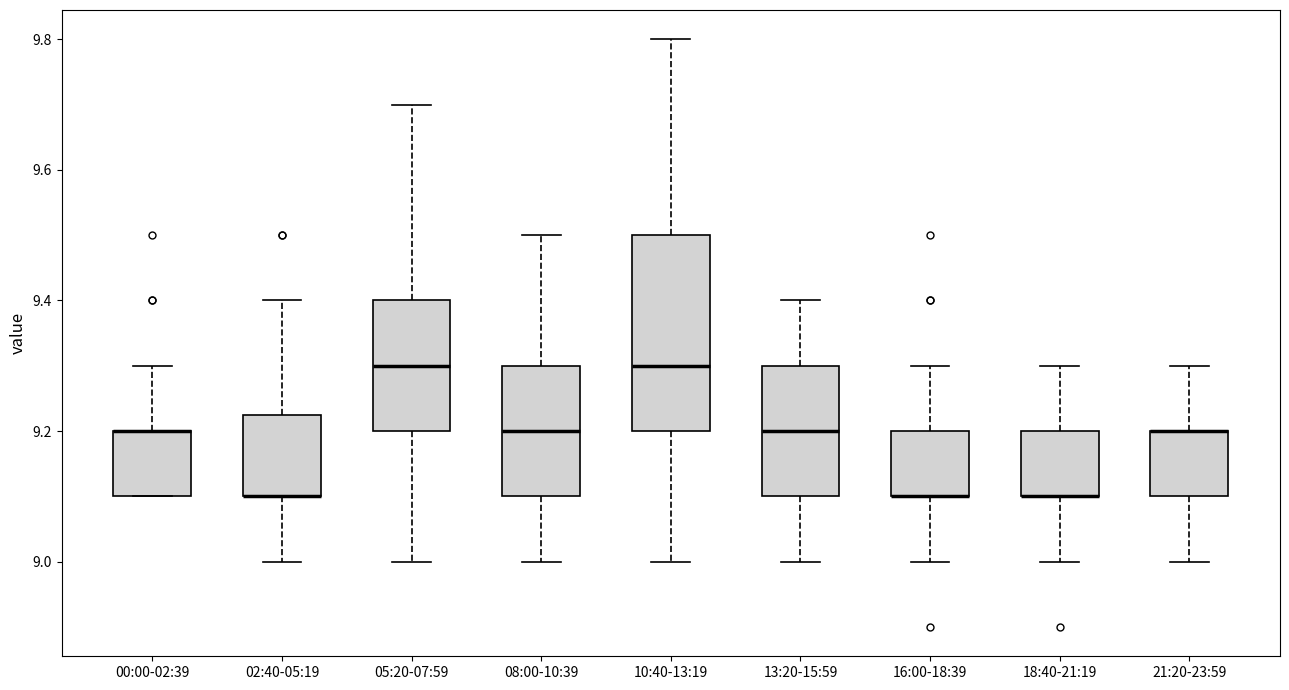

Where does the upper whisker of the box for 18:40-21:19 end on the y-axis? The values are not printed on the chart, so give them approximately, as read against the axis.

9.30